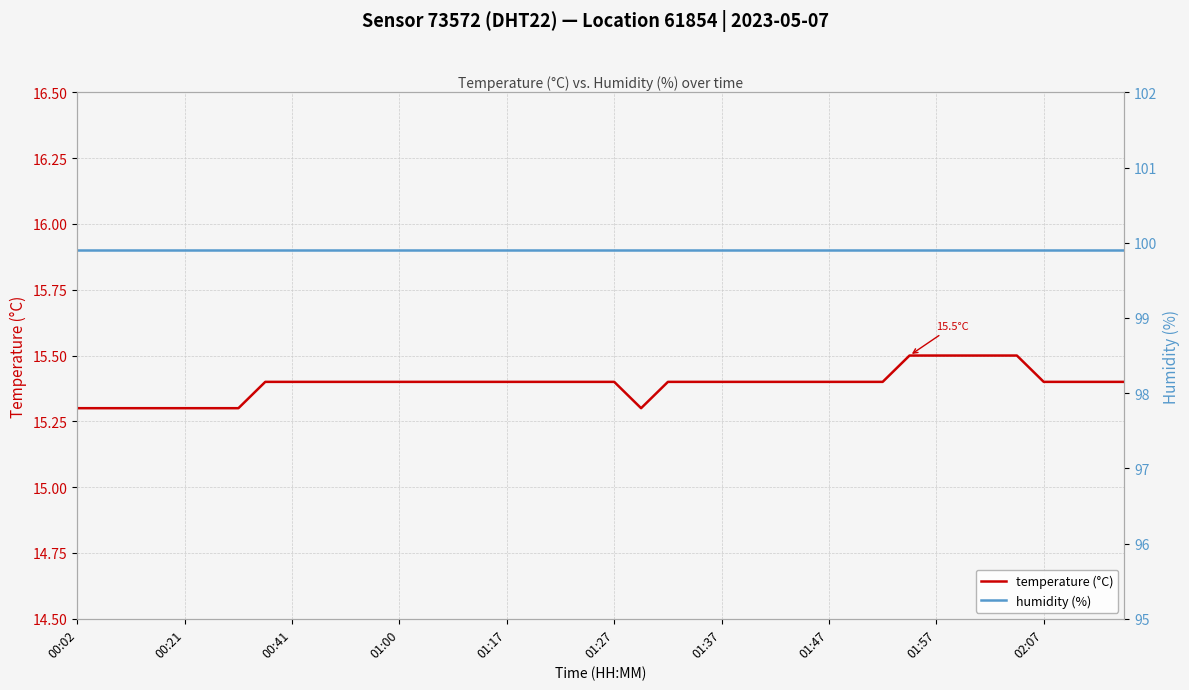

Is this an area chart (filled region under the line)?

No